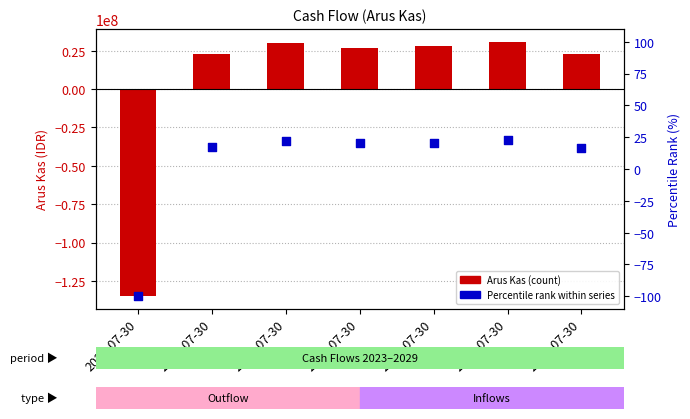

What are all the series names shown in the legend?

Arus Kas, Percentile Rank